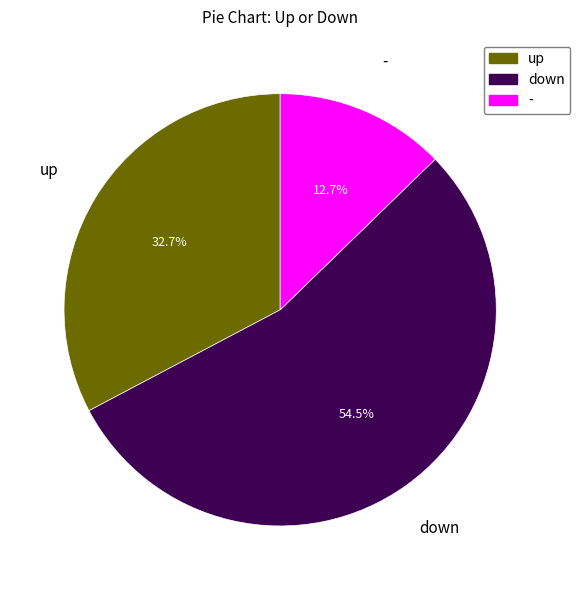

What percentage is the - slice, to the nearest percent?

13%